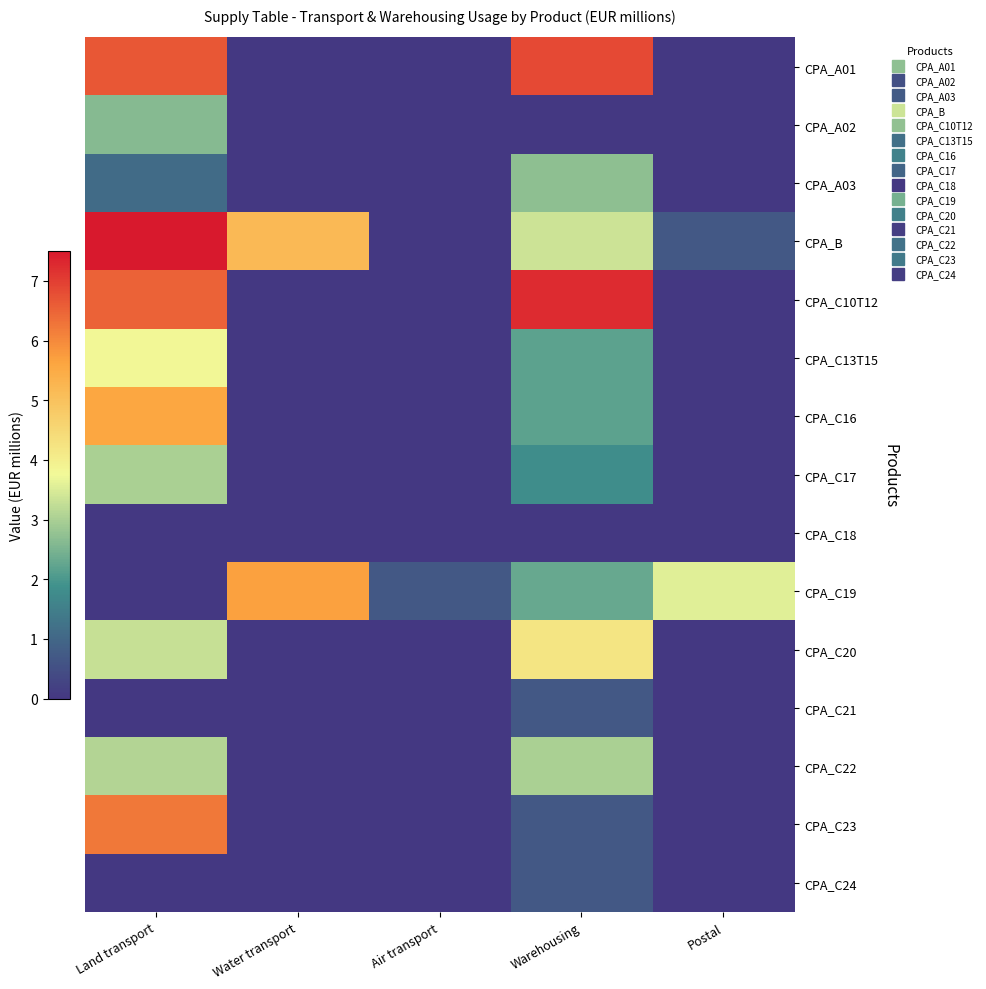

Which category has the highest value across all series?

Land transport